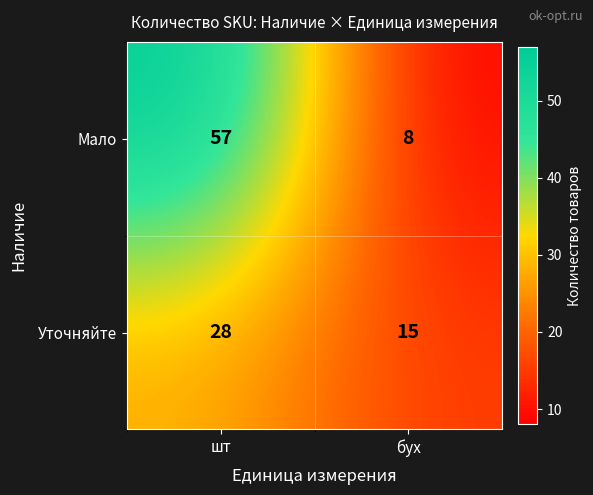

Count the number of data series in this chart.

2